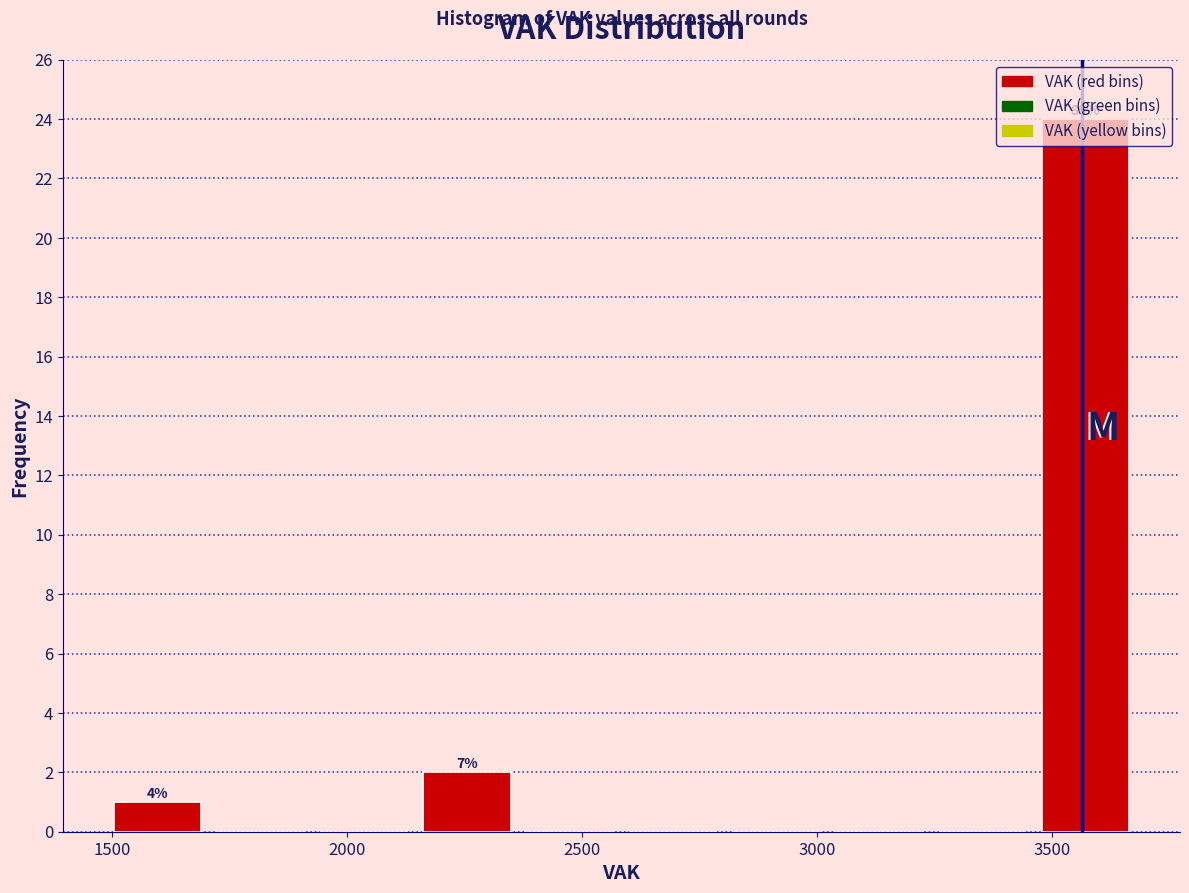

Which range on the x-axis has the tallest bar?

3450 to 3700